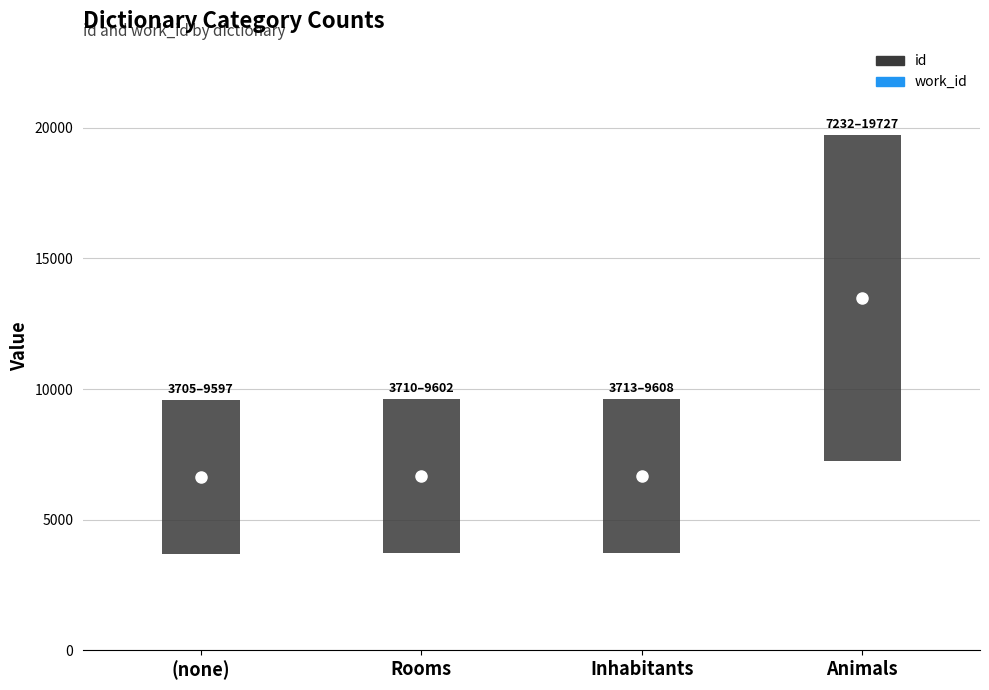

Which series has the widest spread of values?

id